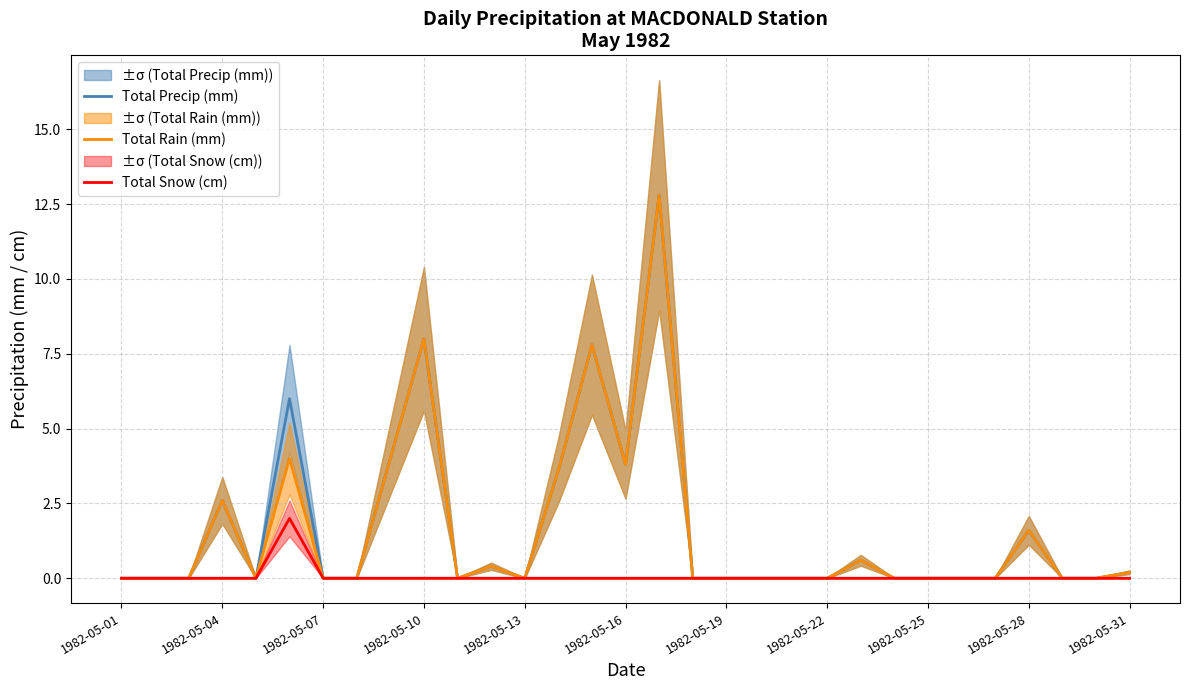

What is the highest value of the Total Precip (mm) series?

12.8